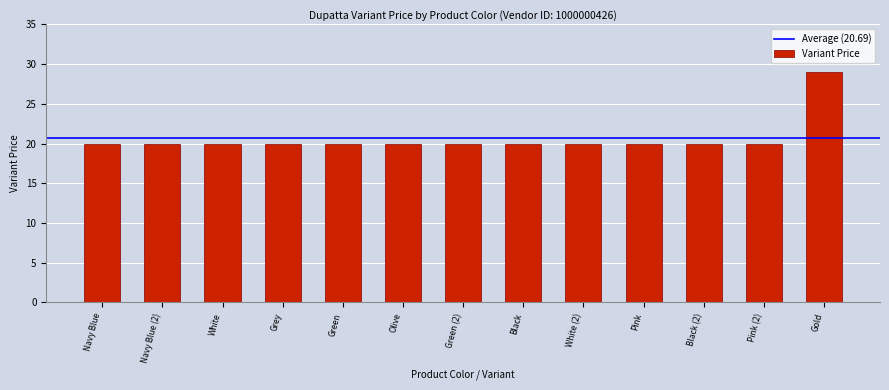

What is the smallest value displayed?

20